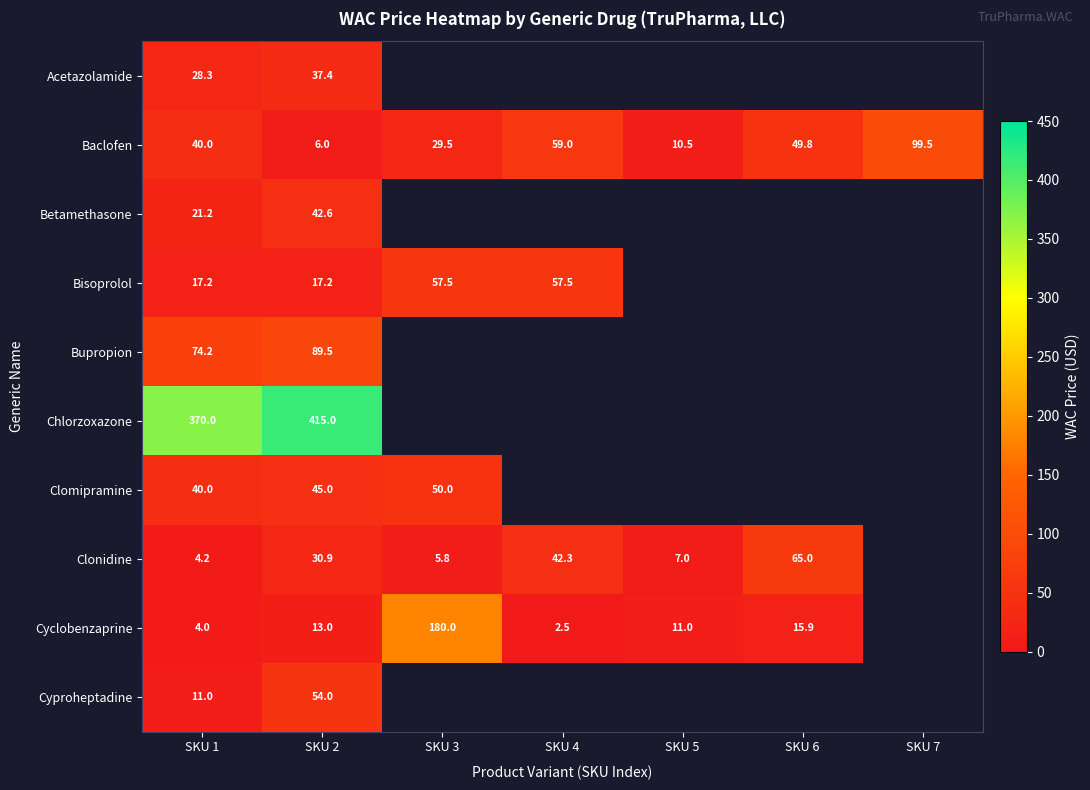

What is the average value of the Baclofen series?

42.0